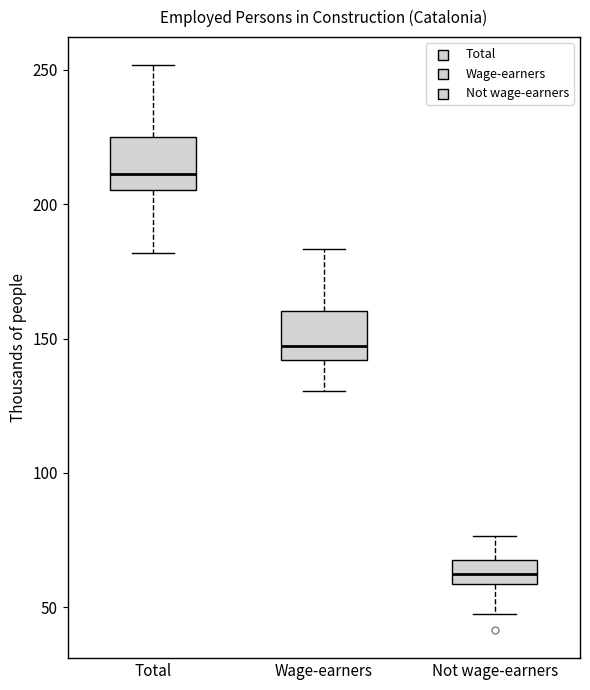

Reading left to right, read every box against the y-axis: the position of its median line, the range the box covers, and the ends of its whiskers. The values are not printed on the chart, so give them approximately, as read against the axis.

Total: median 210, box 205 to 225, whiskers 180 to 250
Wage-earners: median 145, box 140 to 160, whiskers 130 to 185
Not wage-earners: median 60 (inside the box), box 60 to 70, whiskers 50 to 75